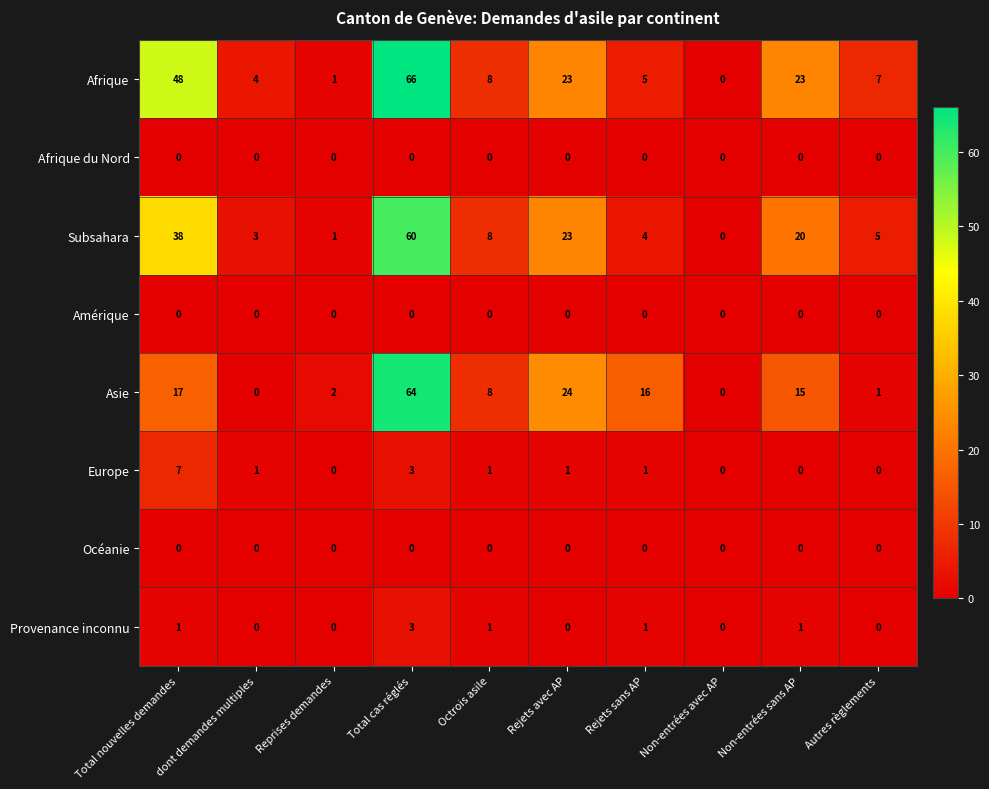

Which series has the widest spread of values?

Afrique